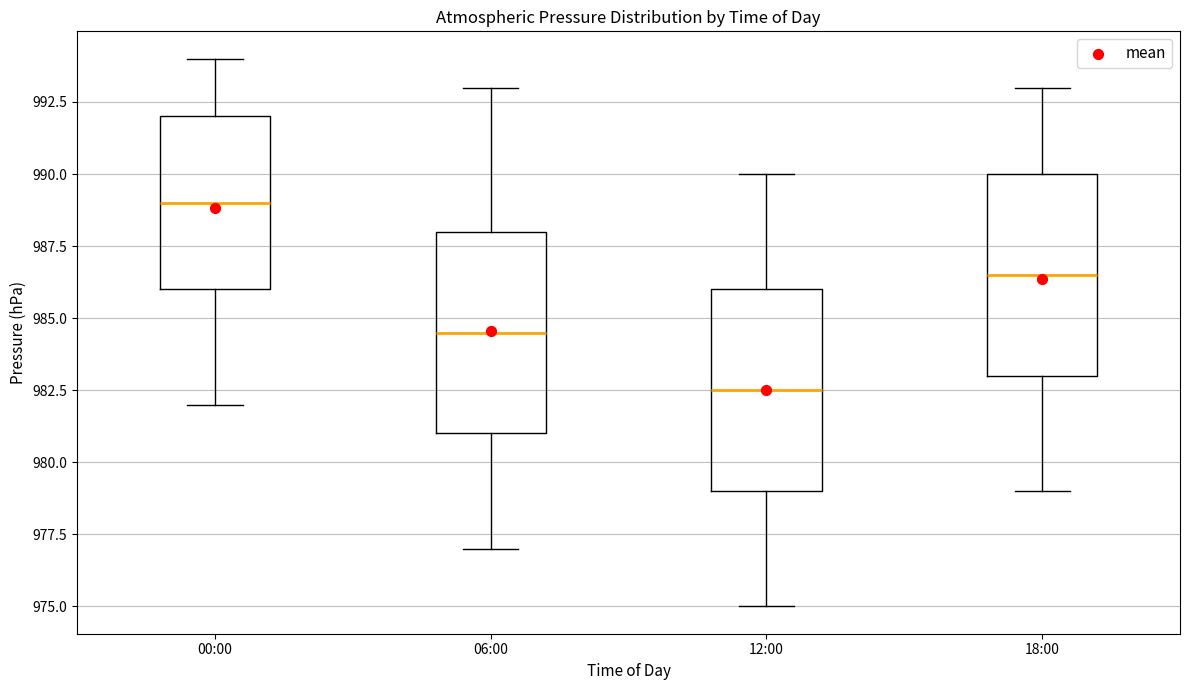

Reading left to right, transcribe this box plot: for each box, give where its median line is, the range the box spans, and where its two whiskers end, as read against the y-axis. The values are not printed on the chart, so give them approximately, as read against the axis.

00:00: median 989.0, box 986.0 to 992.0, whiskers 982.0 to 994.0
06:00: median 984.5, box 981.0 to 988.0, whiskers 977.0 to 993.0
12:00: median 982.5, box 979.0 to 986.0, whiskers 975.0 to 990.0
18:00: median 986.5, box 983.0 to 990.0, whiskers 979.0 to 993.0